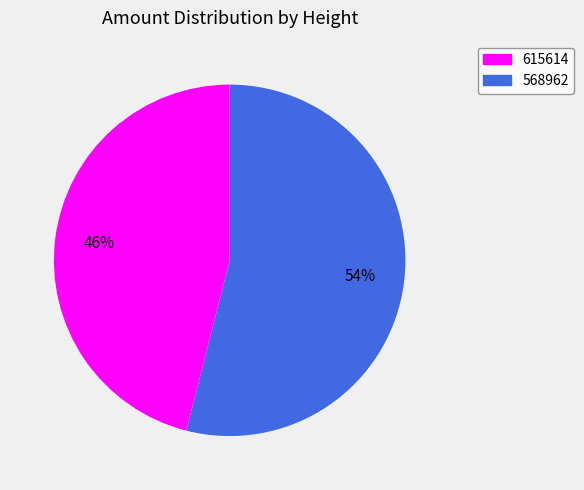

The 615614 slice represents 32% of the pie. True or false?

False